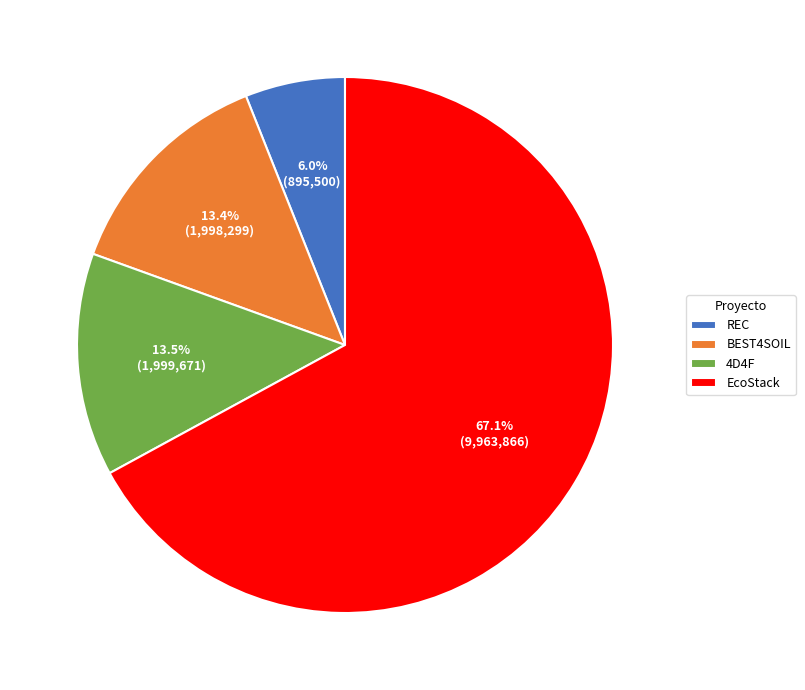

To the nearest percent, what is the difference between the largest and smallest slice percentages?

61%